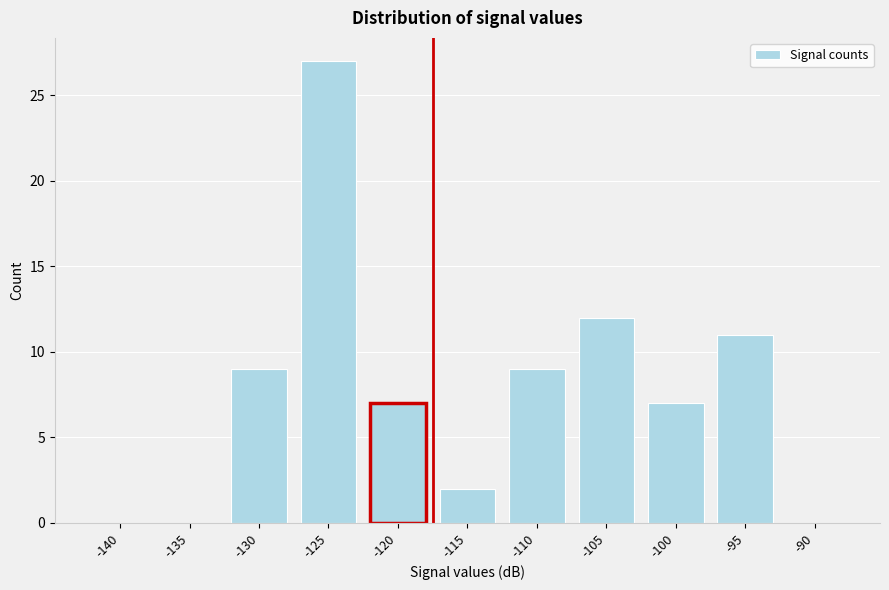

Reading right to left, what are all the values shown in this chart?

-90=0	-95=11	-100=7	-105=12	-110=9	-115=2	-120=7	-125=27	-130=9	-135=0	-140=0